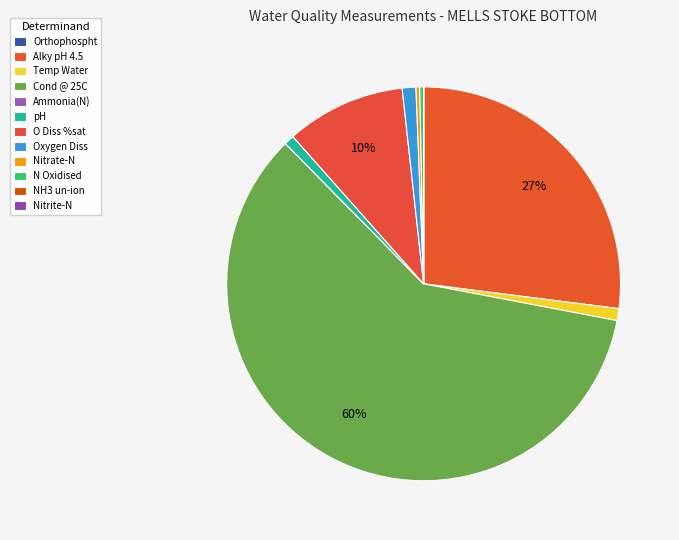

To the nearest percent, what is the combined percentage of Cond @ 25C and O Diss %sat?

69%